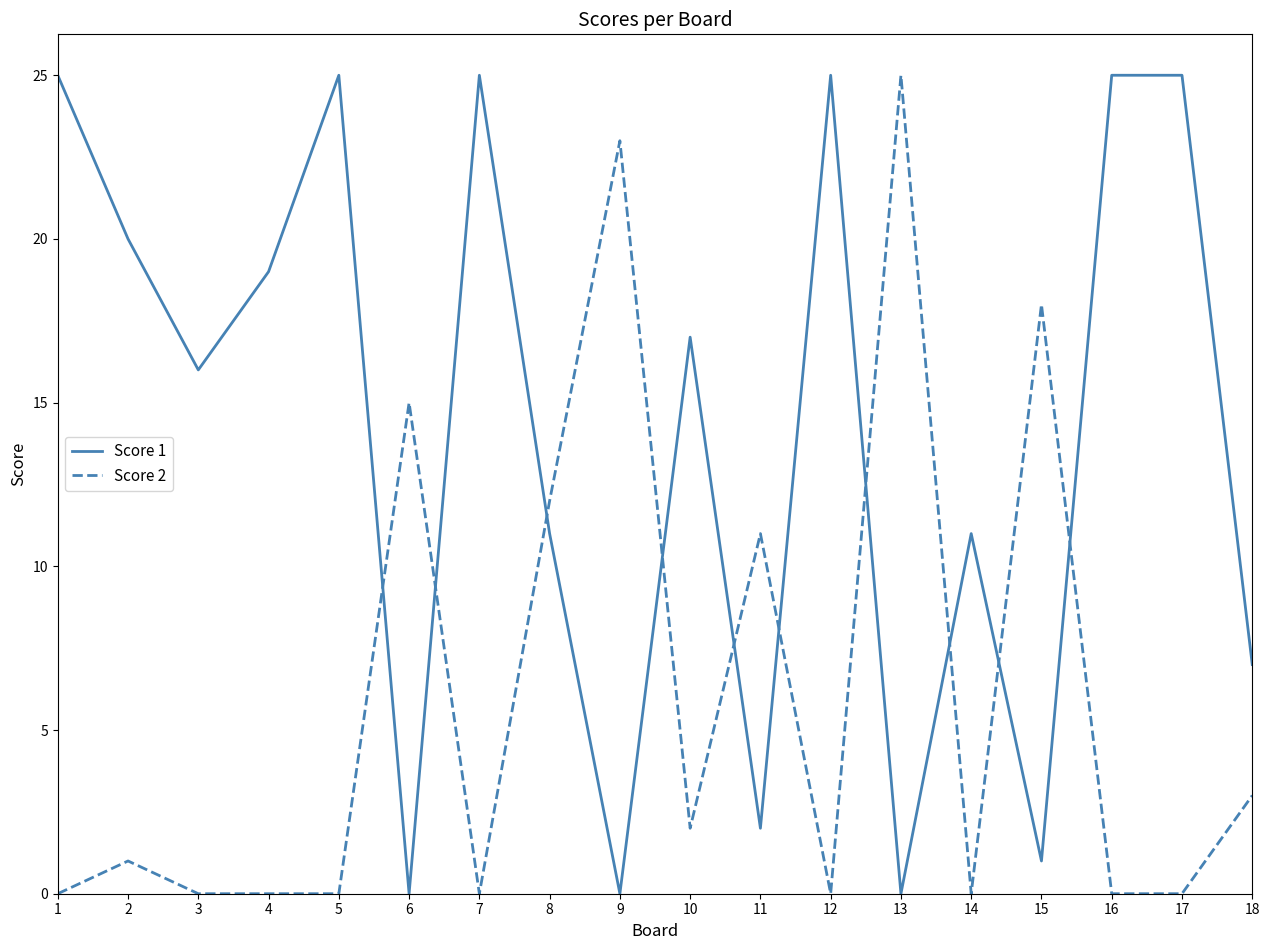

What is the spread (max minus min) of values at 16?

25